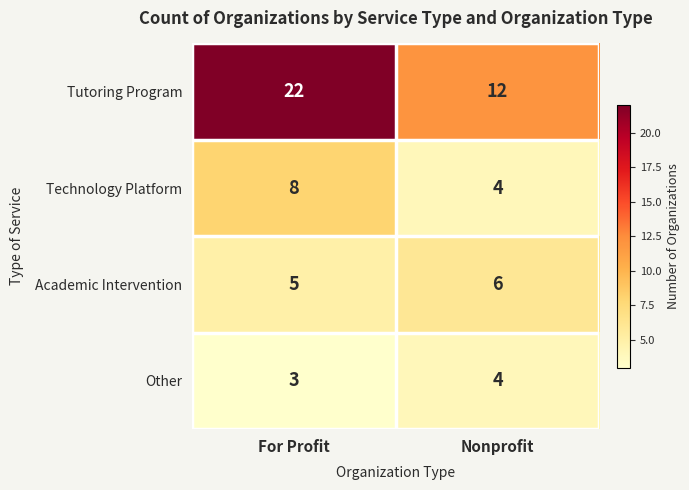

Reading left to right, list all the values displayed in this chart.

Tutoring Program: For Profit=22	Nonprofit=12
Technology Platform: For Profit=8	Nonprofit=4
Academic Intervention: For Profit=5	Nonprofit=6
Other: For Profit=3	Nonprofit=4